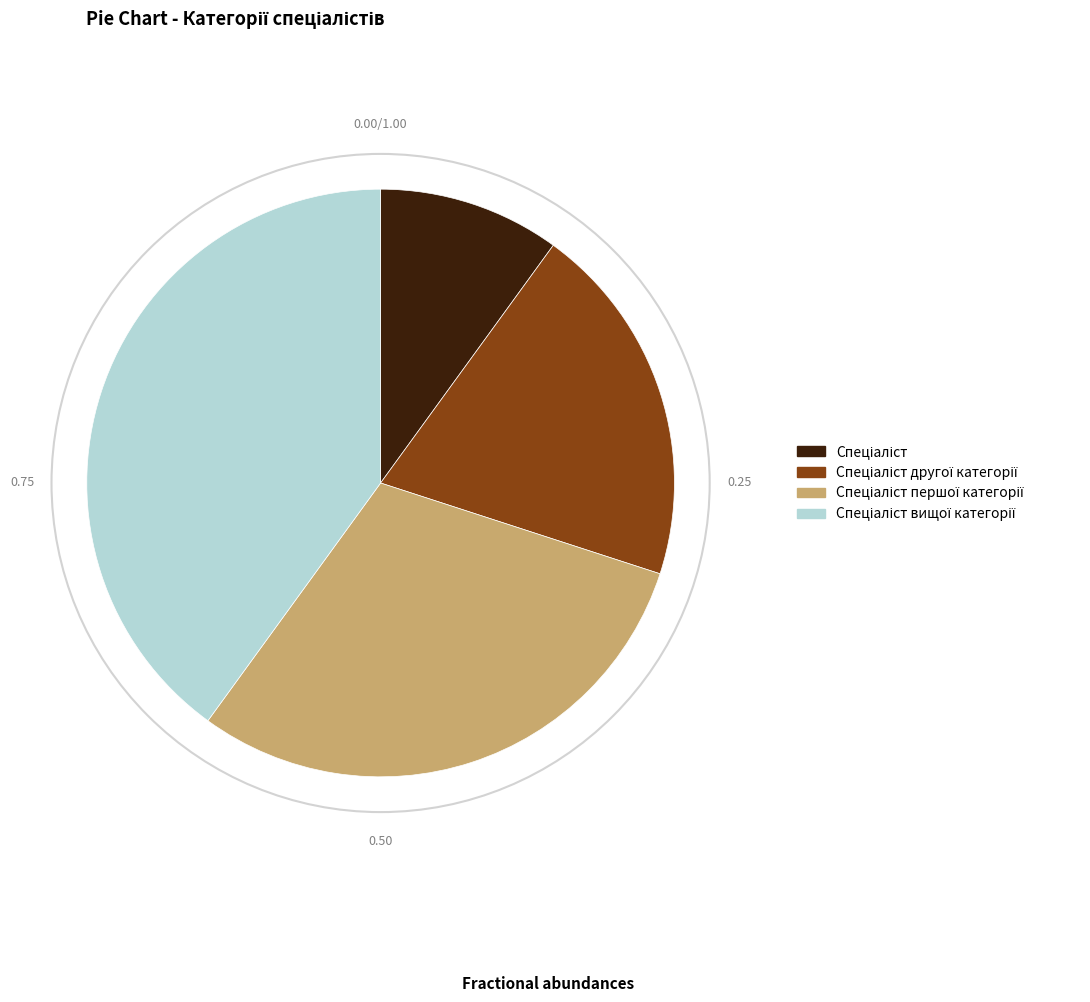

Does any single category account for the majority?

No